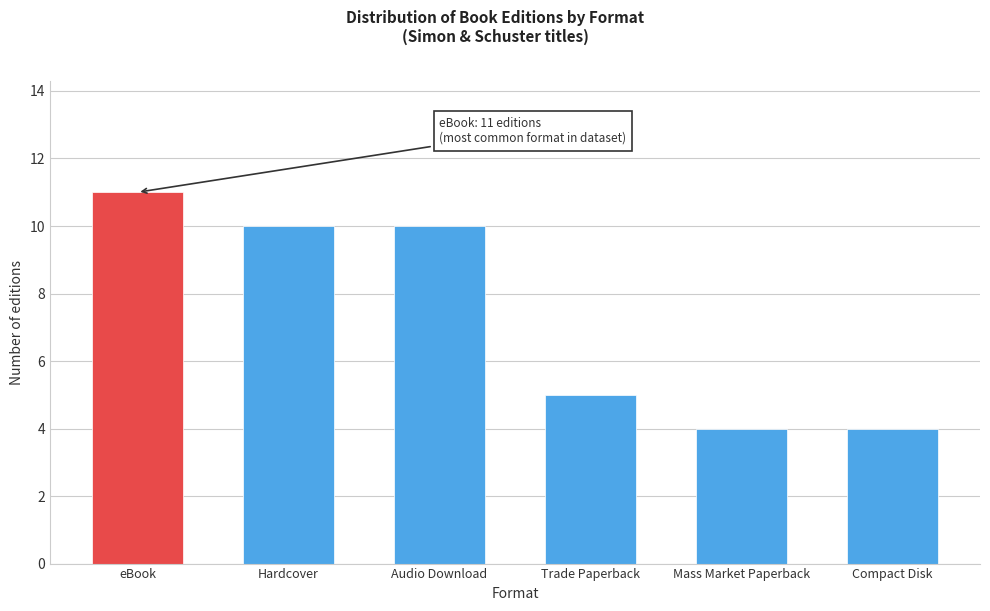

Reading right to left, list all the values displayed in this chart.

Compact Disk=4	Mass Market Paperback=4	Trade Paperback=5	Audio Download=10	Hardcover=10	eBook=11